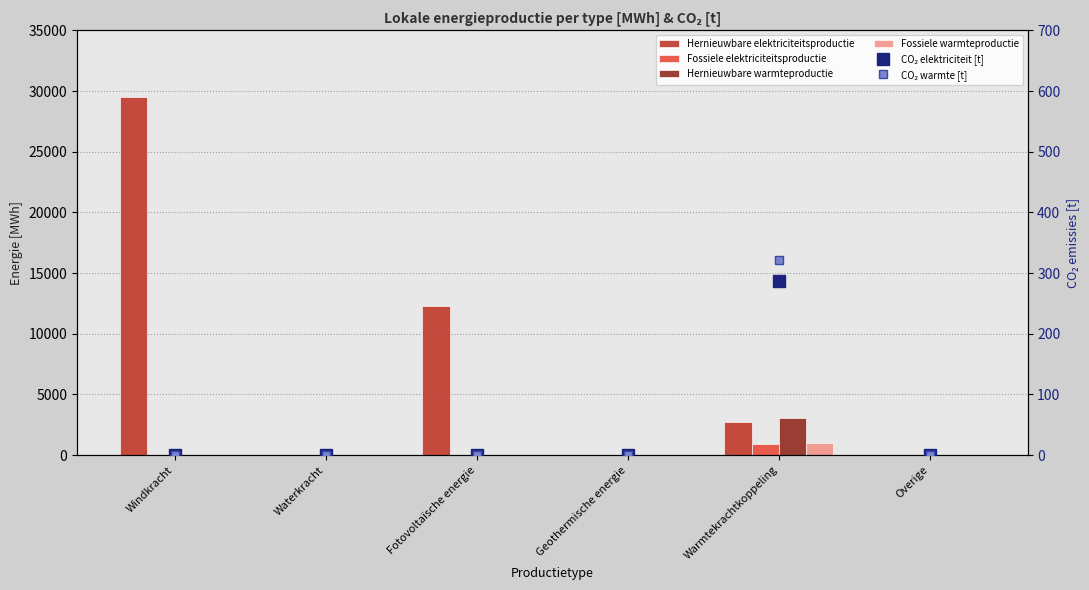

Which series has the largest total across all categories?

Hernieuwbare elektriciteitsproductie